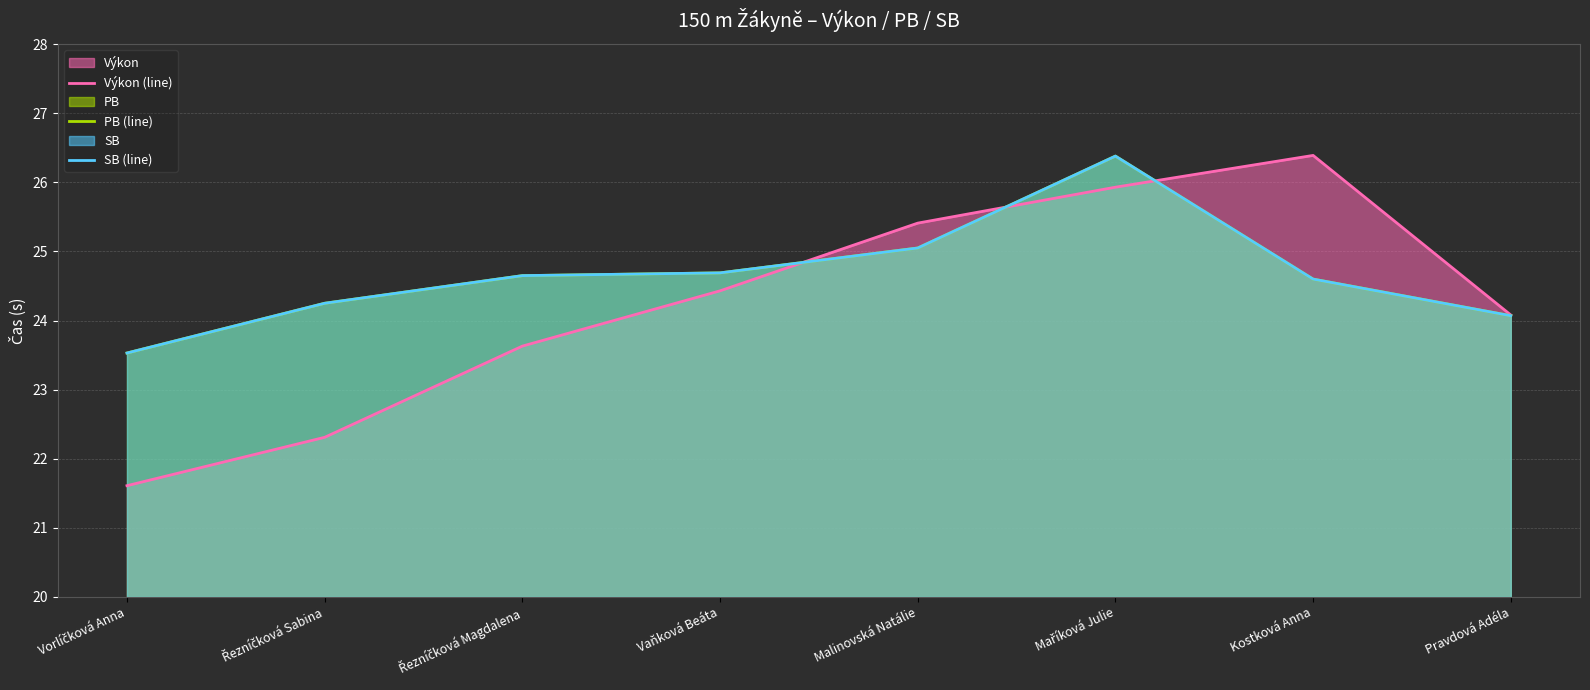

What is the total value across all series at Maříková Julie?

78.7